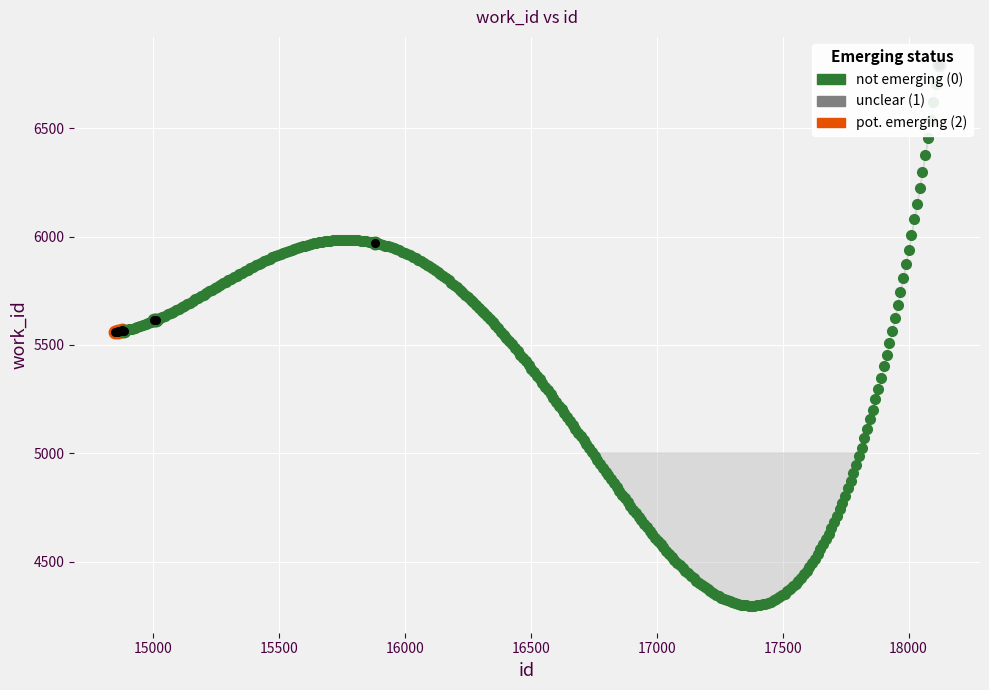

What is the change in value from 14851 to 15881?

+412